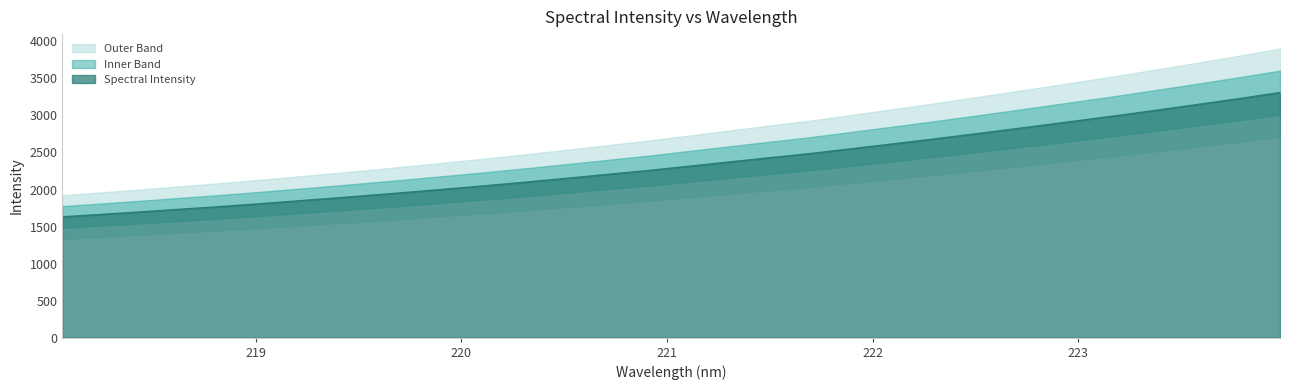

List the labels in order of value, smallest first.

218.0596, 218.2508, 218.442, 218.6332, 218.8244, 219.0156, 219.2067, 219.3979, 219.589, 219.7801, 219.9712, 220.1623, 220.3533, 220.5444, 220.7354, 220.9264, 221.1174, 221.3083, 221.4993, 221.6902, 221.8812, 222.0721, 222.263, 222.4538, 222.6447, 222.8355, 223.0264, 223.2172, 223.408, 223.5987, 223.7895, 223.9802